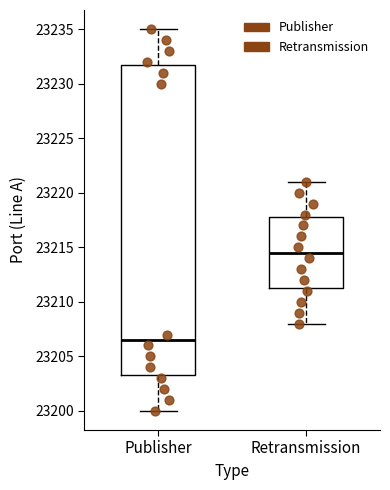

Comparing the boxes themselves (not the whiskers), which one is the tallest?

Publisher